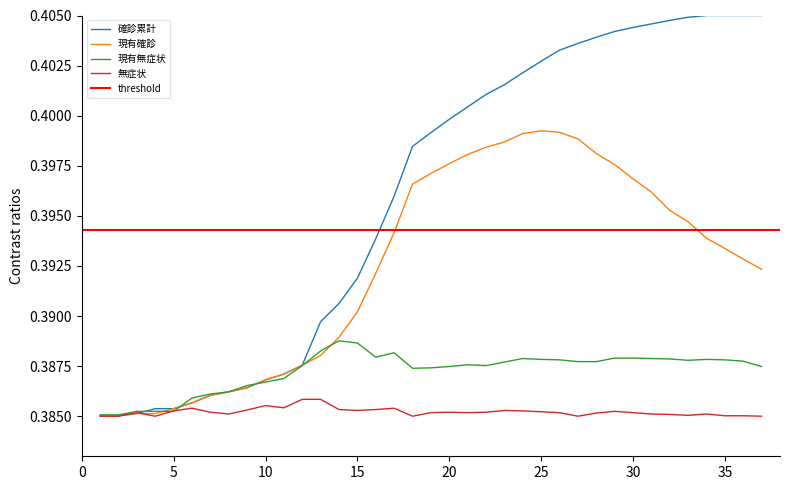

List the series in order of their peak value, highest first.

確診累計, 現有確診, 現有無症状, 無症状